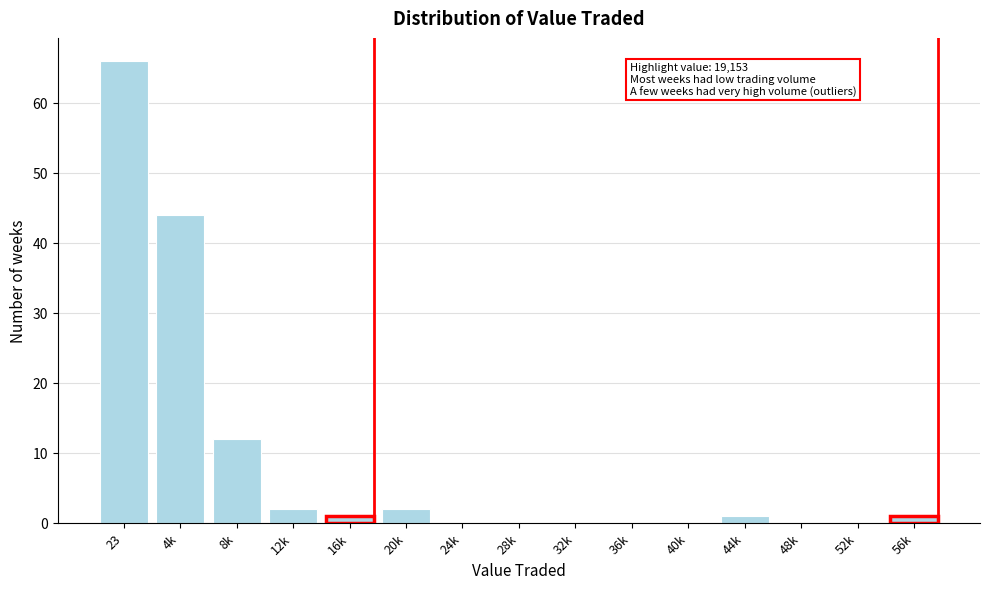

Reading right to left, transcribe all the data shown in this chart.

56k=1	52k=0	48k=0	44k=1	40k=0	36k=0	32k=0	28k=0	24k=0	20k=2	16k=1	12k=2	8k=12	4k=44	23=66